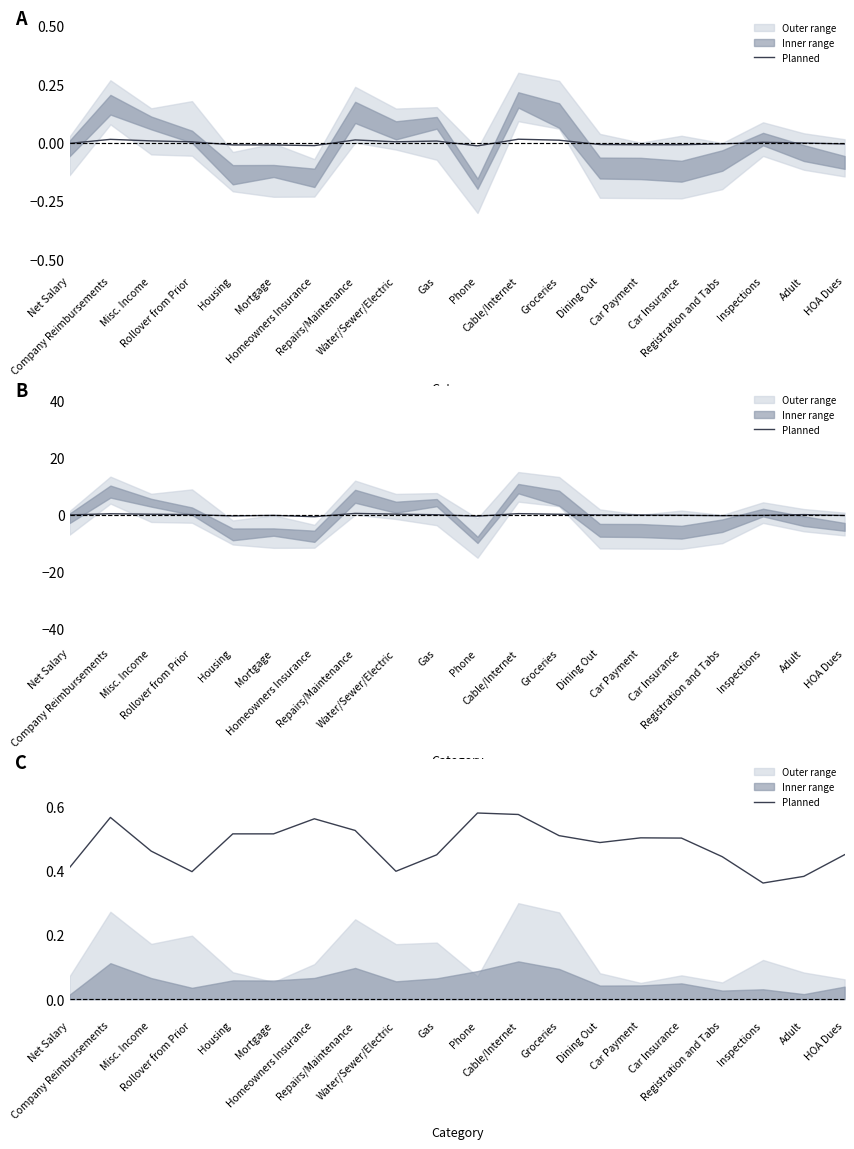

What is the minimum value shown in the chart?

0.4